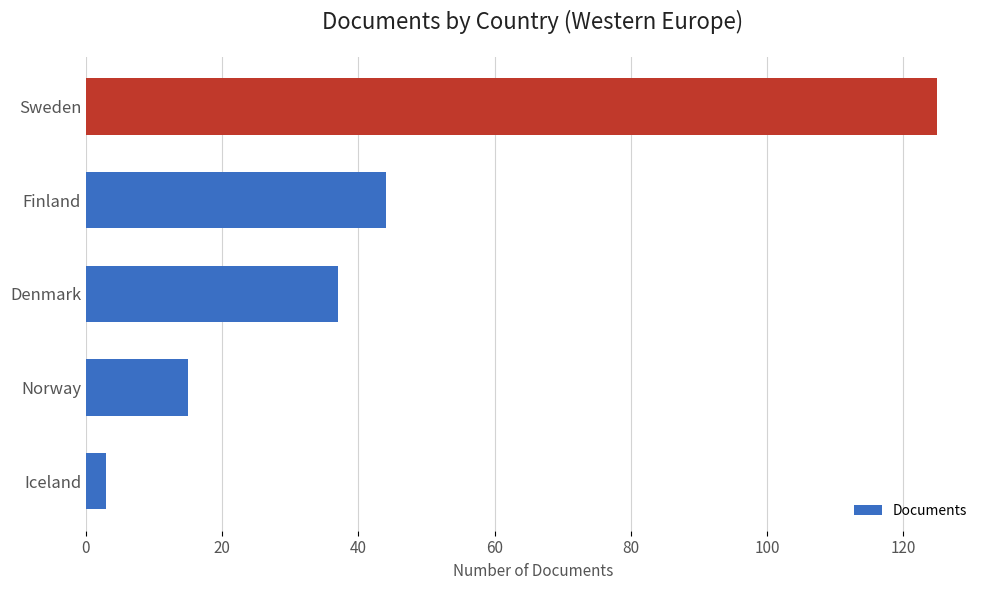

How many categories are shown in the chart?

5